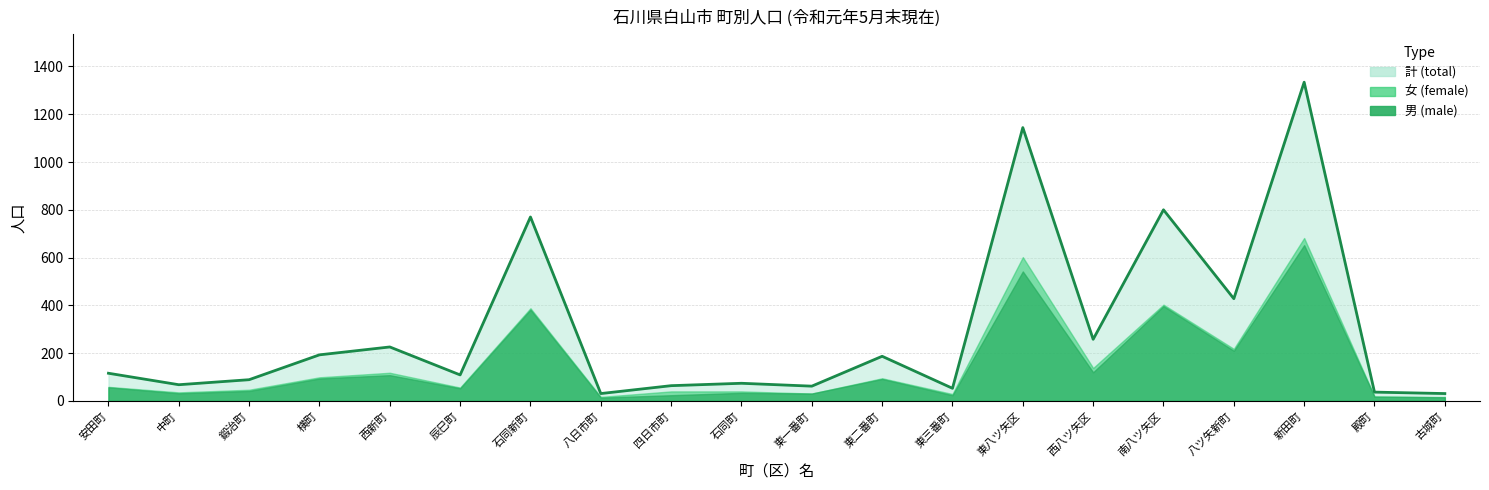

At which category does 男 (male) reach its first local valley?

中町